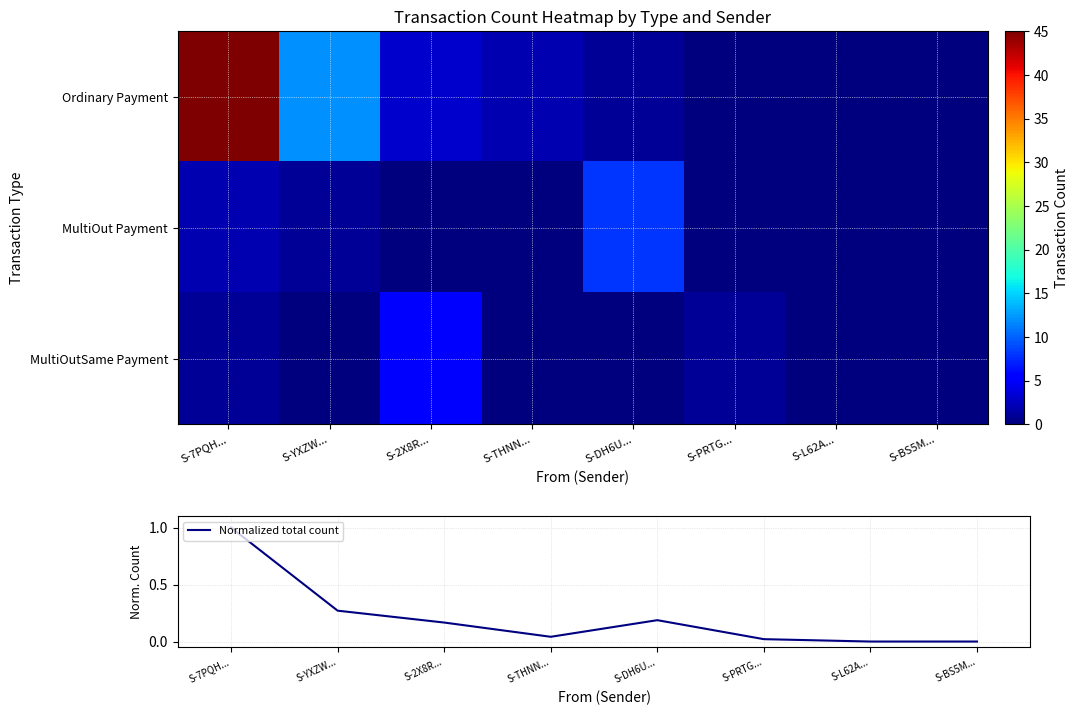

Reading left to right, list all the values displayed in this chart.

Ordinary Payment: S-7PQH...=45.0	S-YXZW...=12.0	S-2X8R...=3.0	S-THNN...=2.0	S-DH6U...=1.0	S-PRTG...=0.0	S-L62A...=0.0	S-BS5M...=0.0
MultiOut Payment: S-7PQH...=2.0	S-YXZW...=1.0	S-2X8R...=0.0	S-THNN...=0.0	S-DH6U...=8.0	S-PRTG...=0.0	S-L62A...=0.0	S-BS5M...=0.0
MultiOutSame Payment: S-7PQH...=1.0	S-YXZW...=0.0	S-2X8R...=5.0	S-THNN...=0.0	S-DH6U...=0.0	S-PRTG...=1.0	S-L62A...=0.0	S-BS5M...=0.0
Normalized total count: S-7PQH...=1.0	S-YXZW...=0.3	S-2X8R...=0.2	S-THNN...=0.0	S-DH6U...=0.2	S-PRTG...=0.0	S-L62A...=0.0	S-BS5M...=0.0